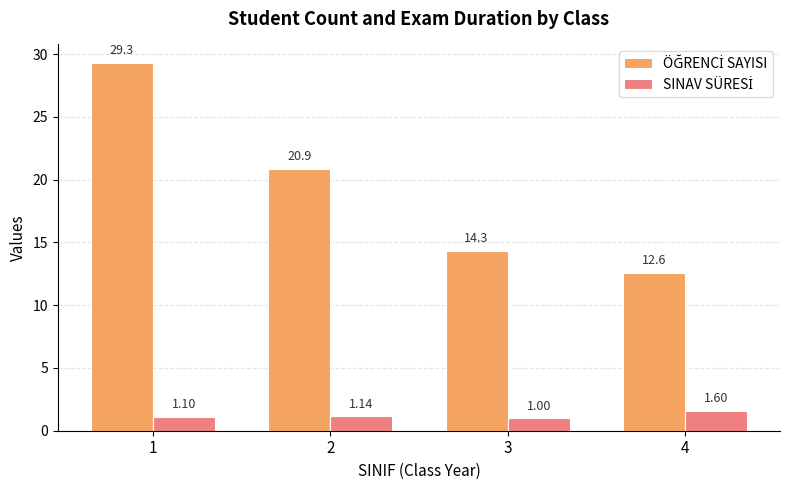

What is the greatest value displayed?

29.3